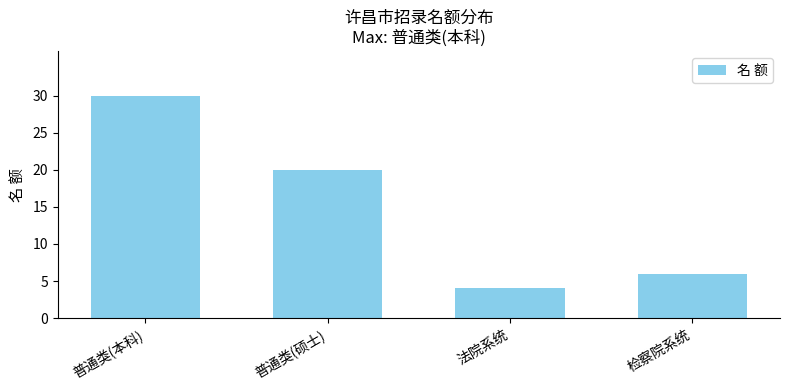

Where is the data nearest to the value 17?

普通类(硕士)